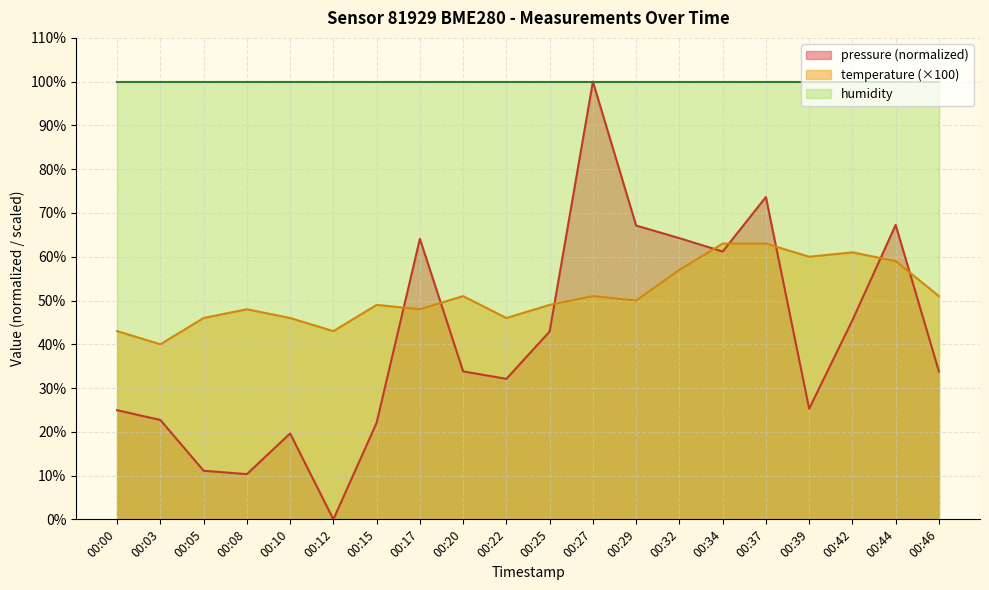

Which series has the largest total across all categories?

humidity